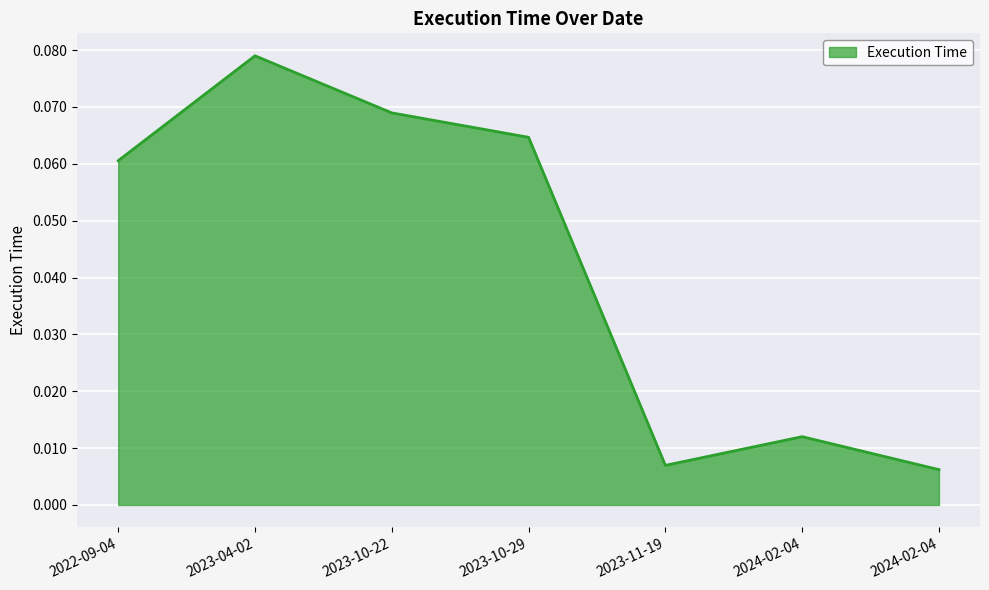

Is this an area chart (filled region under the line)?

Yes